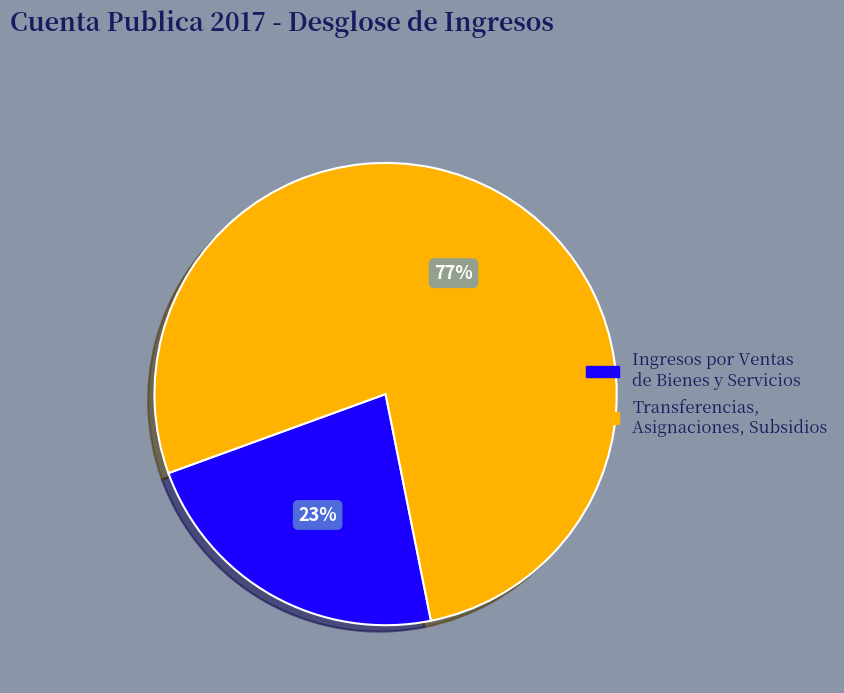

To the nearest percent, what is the average slice percentage?

50%